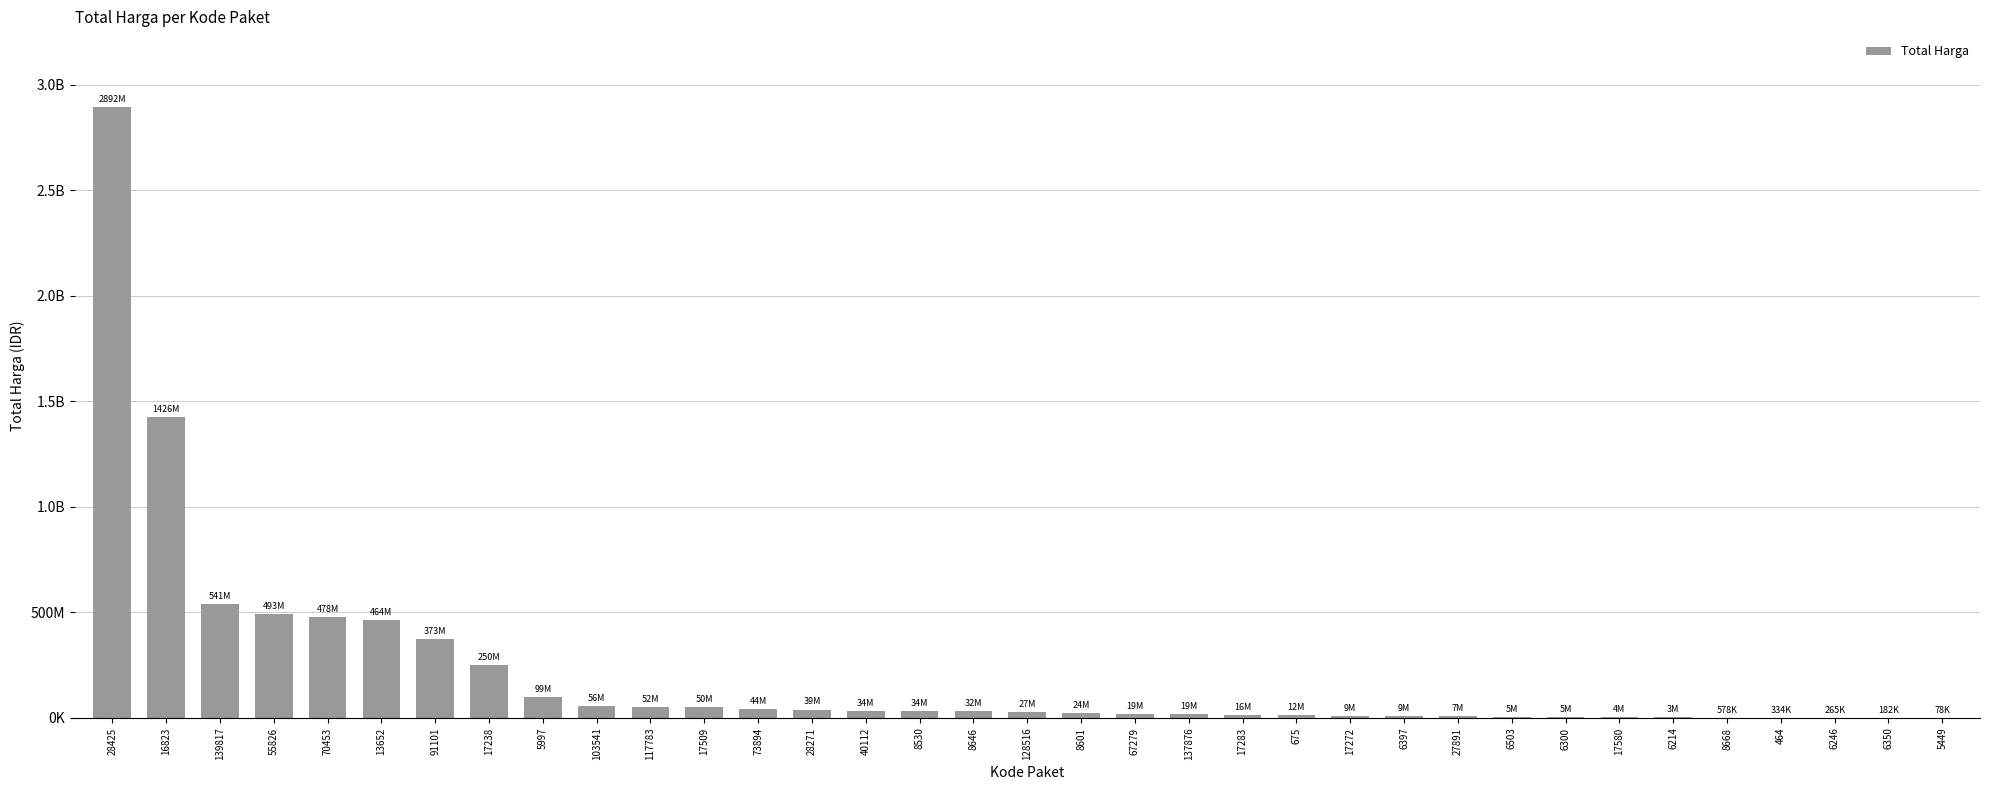

What is the smallest value displayed?

78000